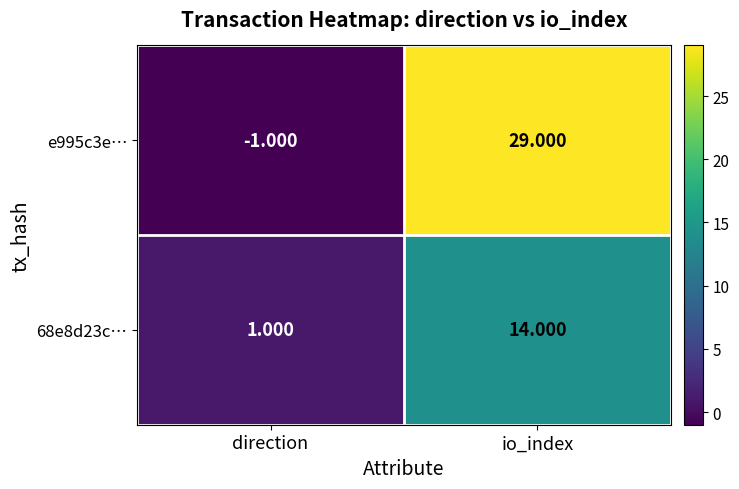

How many categories are shown in the chart?

2